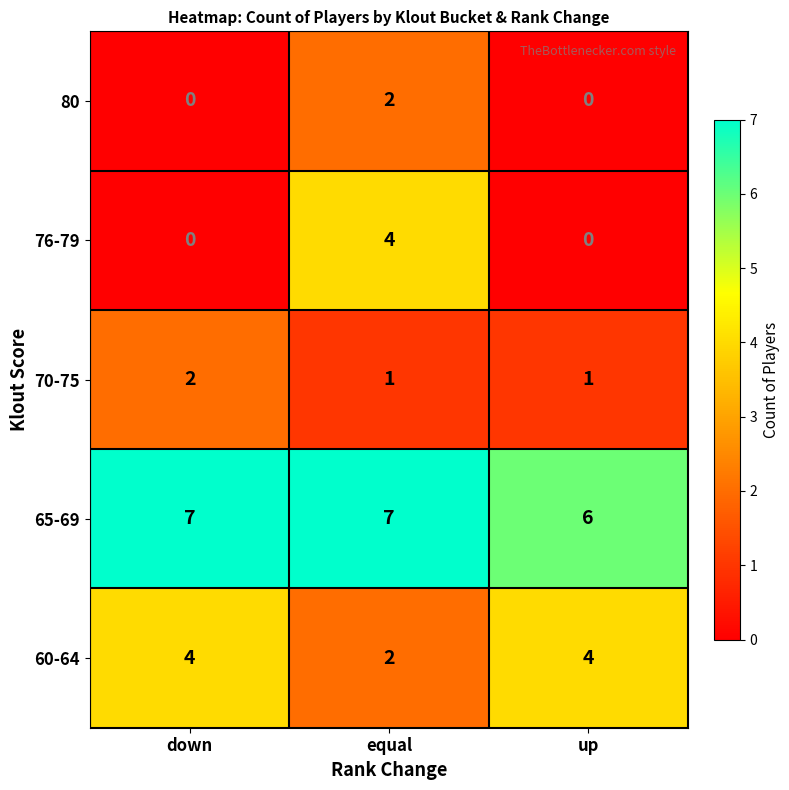

True or false: 70-75 has a value of 1 at equal.

True